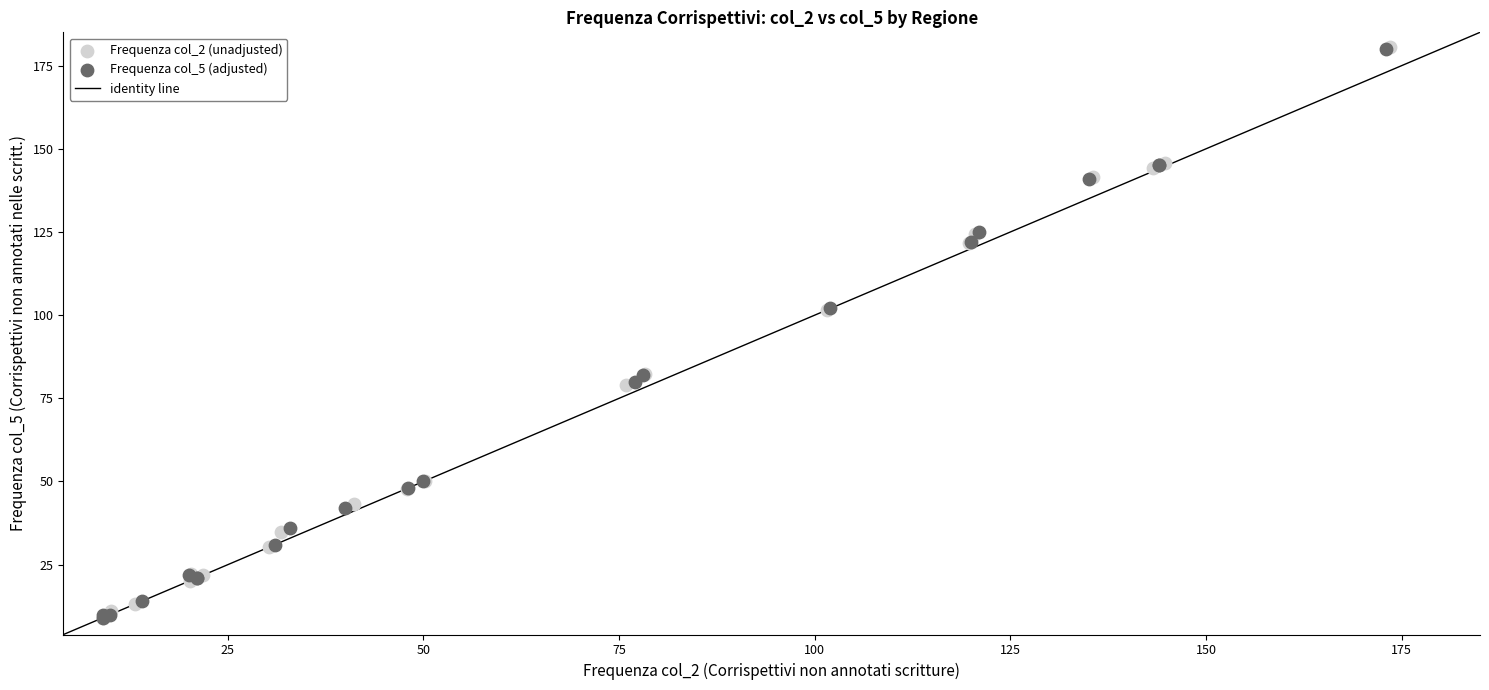

Which series has the widest spread of Y values?

Frequenza col_2 (unadjusted)